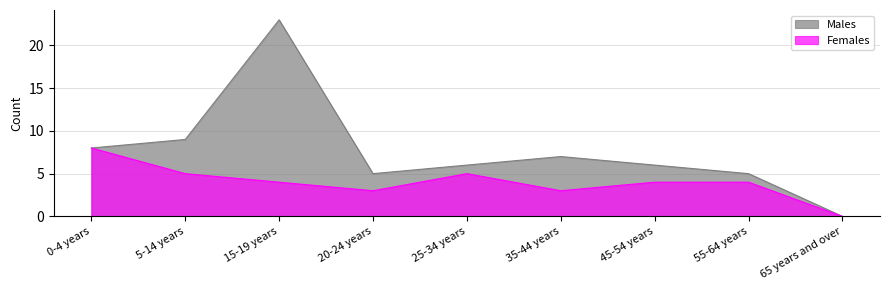

At which category does the chart reach its minimum across all series?

65 years and over